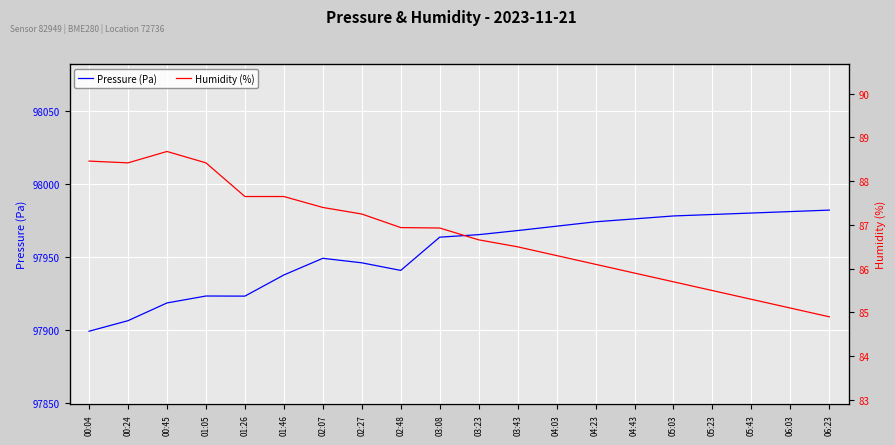

How many distinct data groups are displayed?

2